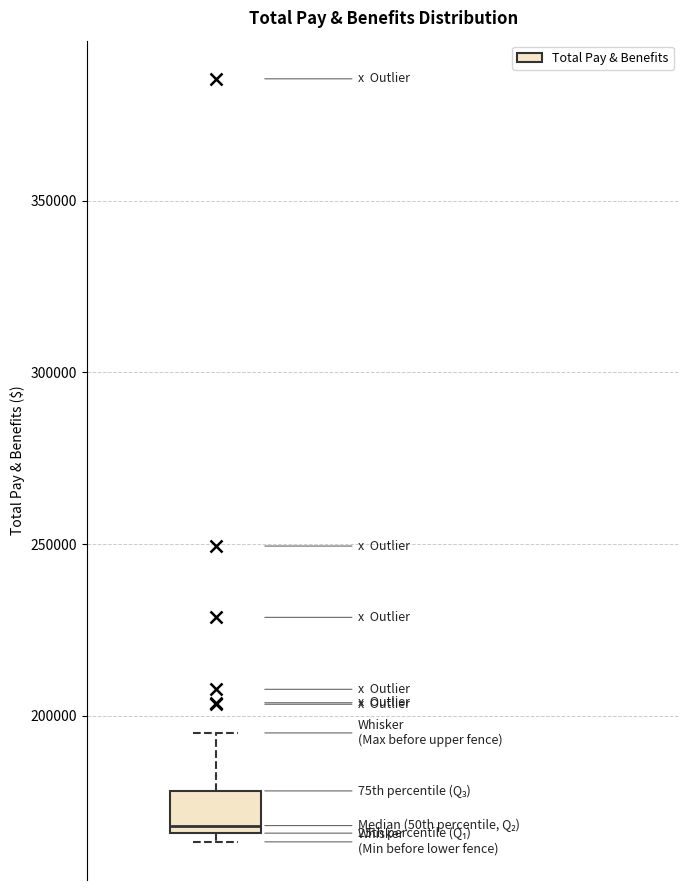

Where is the upper edge of the box on the y-axis? The values are not printed on the chart, so give them approximately, as read against the axis.

180000